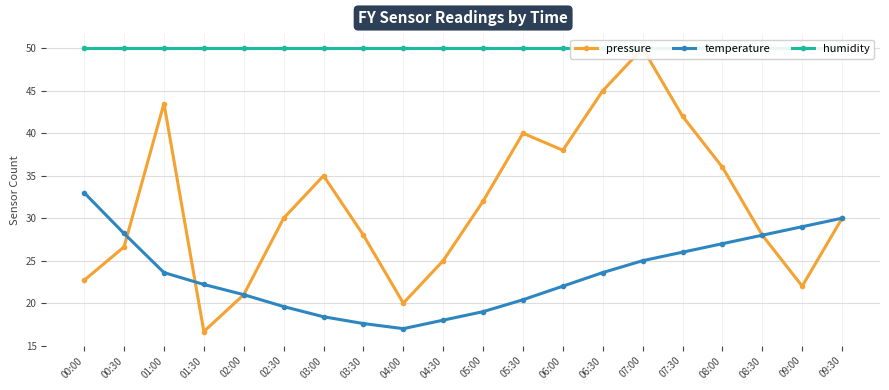

Is it true that pressure equals 21.8 at 01:30?

False